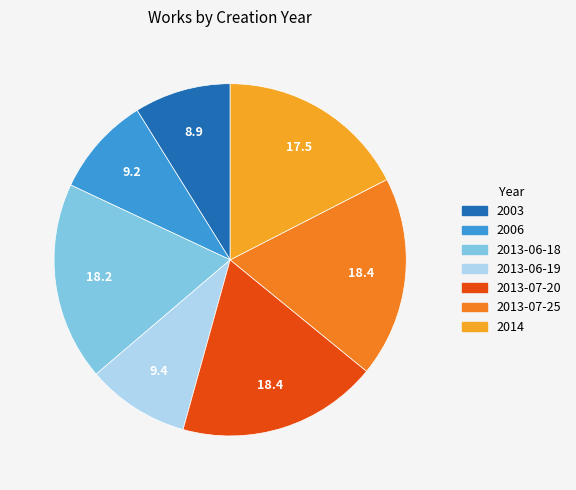

Rank the categories by value from lowest to highest.

2003, 2006, 2013-06-19, 2014, 2013-06-18, 2013-07-20, 2013-07-25